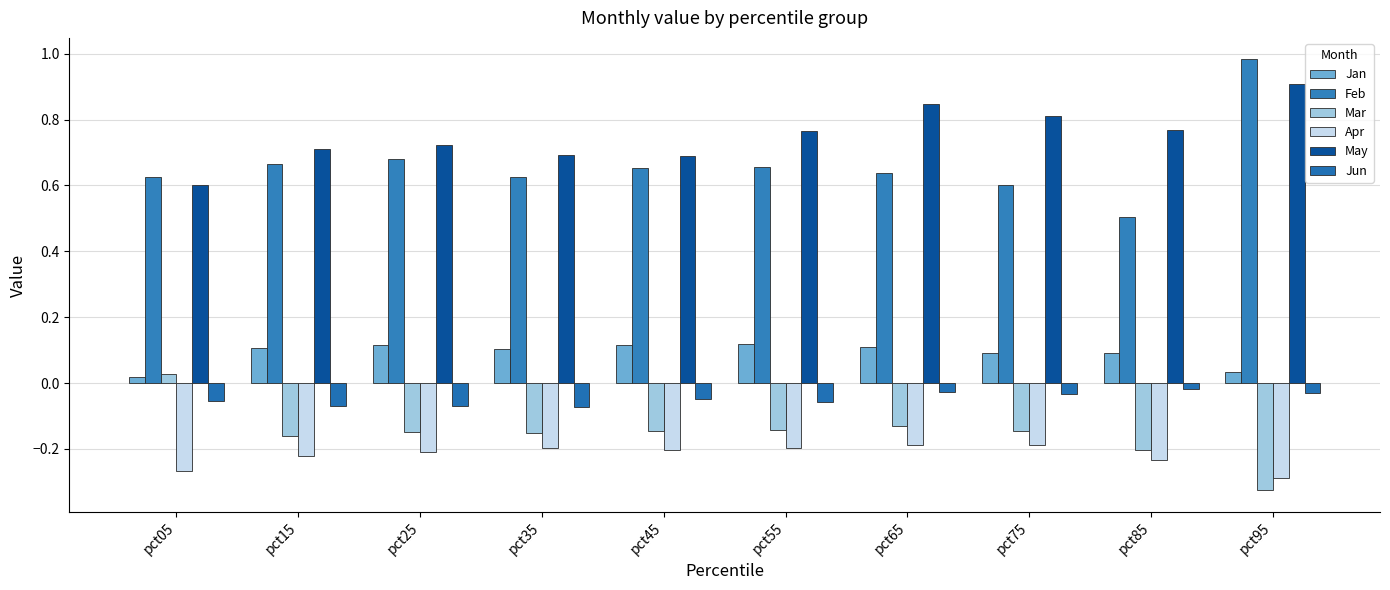

Reading right to left, list all the values displayed in this chart.

Jan: pct95=0.0	pct85=0.1	pct75=0.1	pct65=0.1	pct55=0.1	pct45=0.1	pct35=0.1	pct25=0.1	pct15=0.1	pct05=0.0
Feb: pct95=1.0	pct85=0.5	pct75=0.6	pct65=0.6	pct55=0.7	pct45=0.7	pct35=0.6	pct25=0.7	pct15=0.7	pct05=0.6
Mar: pct95=-0.3	pct85=-0.2	pct75=-0.1	pct65=-0.1	pct55=-0.1	pct45=-0.1	pct35=-0.2	pct25=-0.1	pct15=-0.2	pct05=0.0
Apr: pct95=-0.3	pct85=-0.2	pct75=-0.2	pct65=-0.2	pct55=-0.2	pct45=-0.2	pct35=-0.2	pct25=-0.2	pct15=-0.2	pct05=-0.3
May: pct95=0.9	pct85=0.8	pct75=0.8	pct65=0.8	pct55=0.8	pct45=0.7	pct35=0.7	pct25=0.7	pct15=0.7	pct05=0.6
Jun: pct95=-0.0	pct85=-0.0	pct75=-0.0	pct65=-0.0	pct55=-0.1	pct45=-0.0	pct35=-0.1	pct25=-0.1	pct15=-0.1	pct05=-0.1